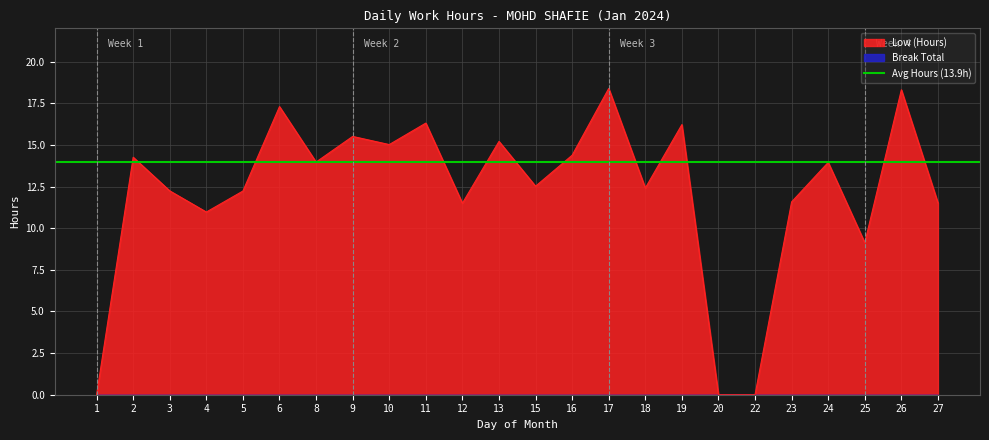

True or false: there are more than 1 points higher than both neighbors.

True